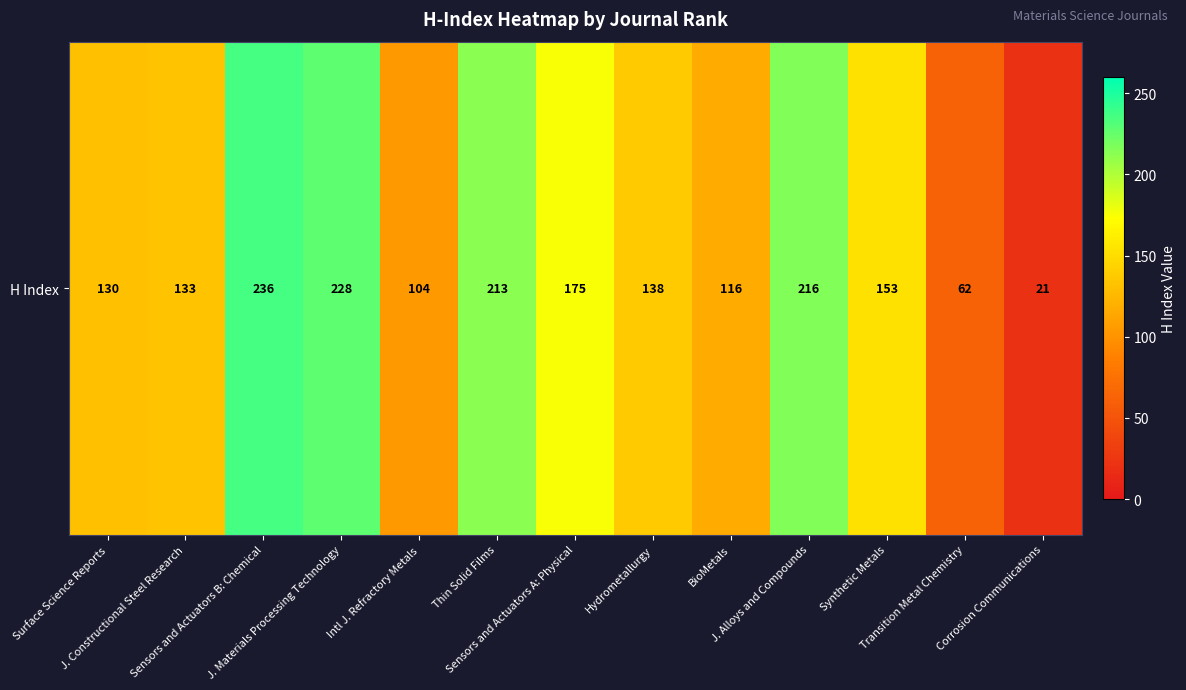

Reading left to right, extract all data points from this chart.

Surface Science Reports=130	J. Constructional Steel Research=133	Sensors and Actuators B: Chemical=236	J. Materials Processing Technology=228	Intl J. Refractory Metals=104	Thin Solid Films=213	Sensors and Actuators A: Physical=175	Hydrometallurgy=138	BioMetals=116	J. Alloys and Compounds=216	Synthetic Metals=153	Transition Metal Chemistry=62	Corrosion Communications=21